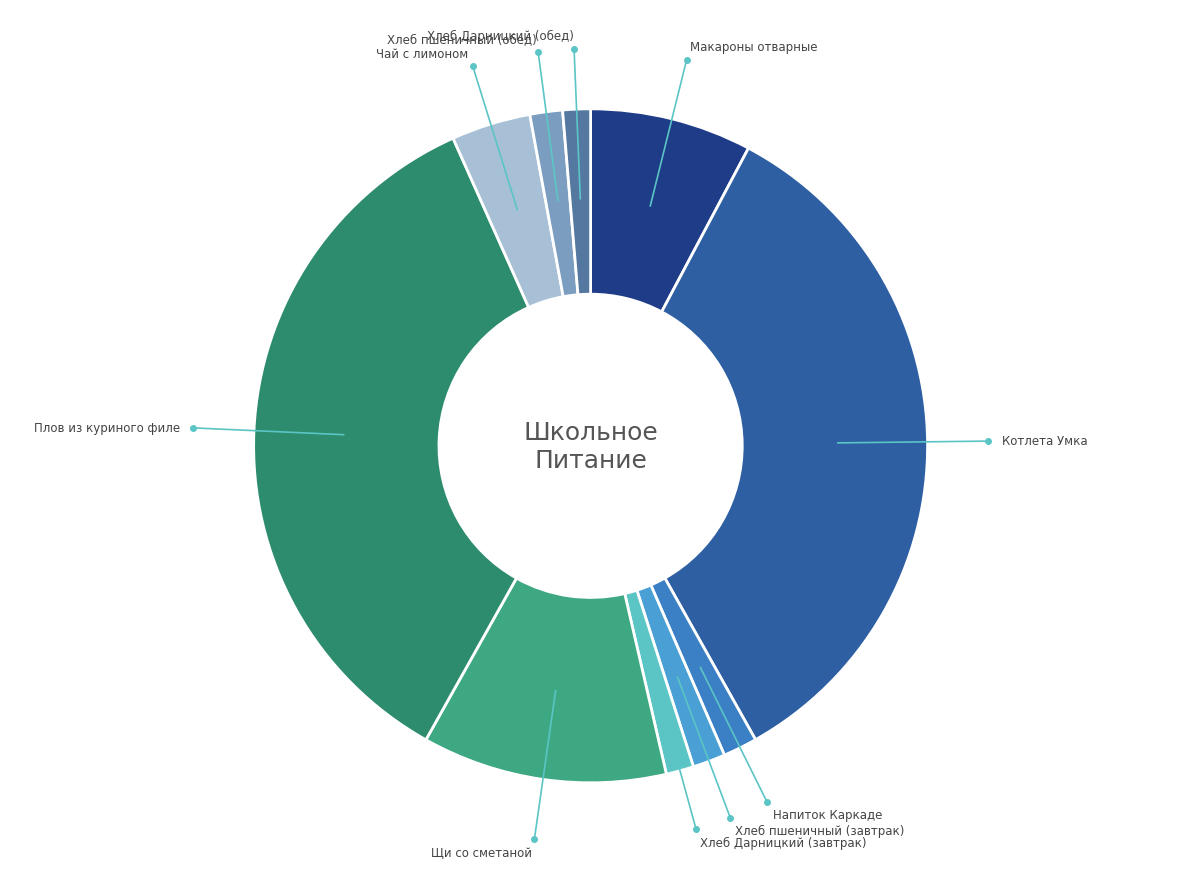

How many slices are in this pie chart?

10